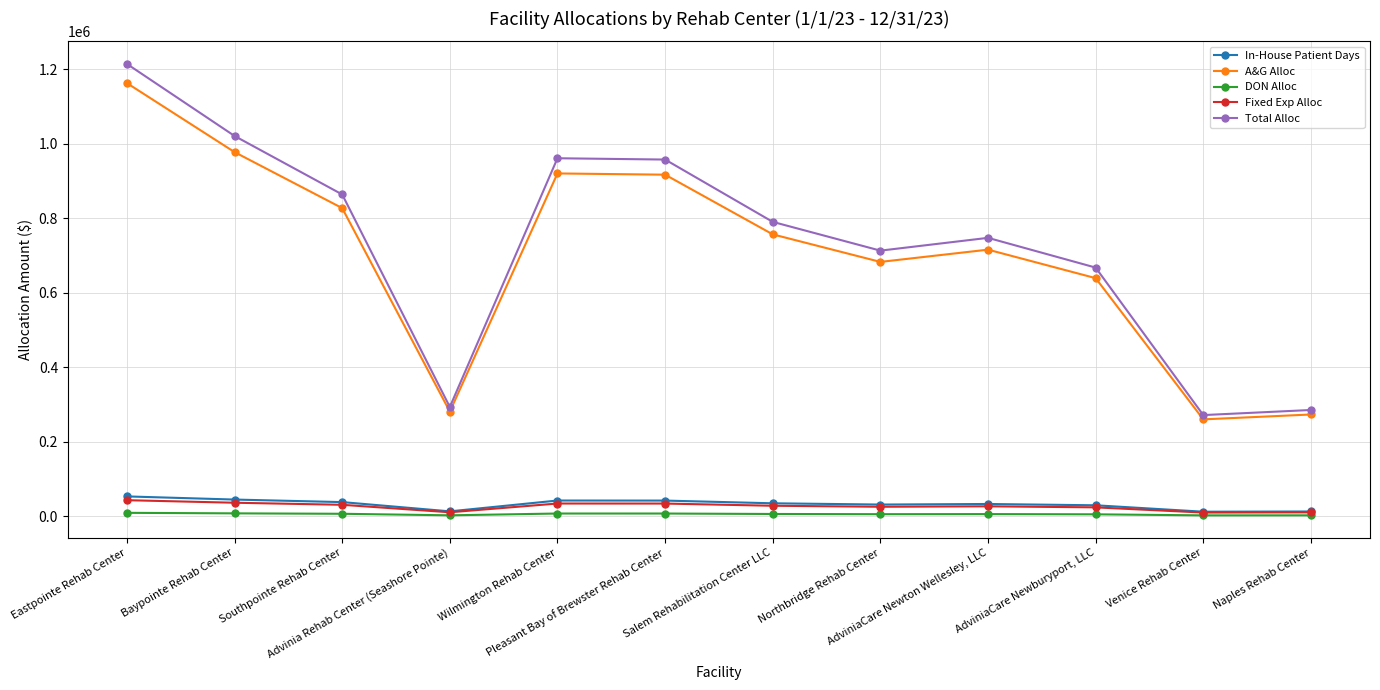

What is the label of the 2nd point from the left?

Baypointe Rehab Center